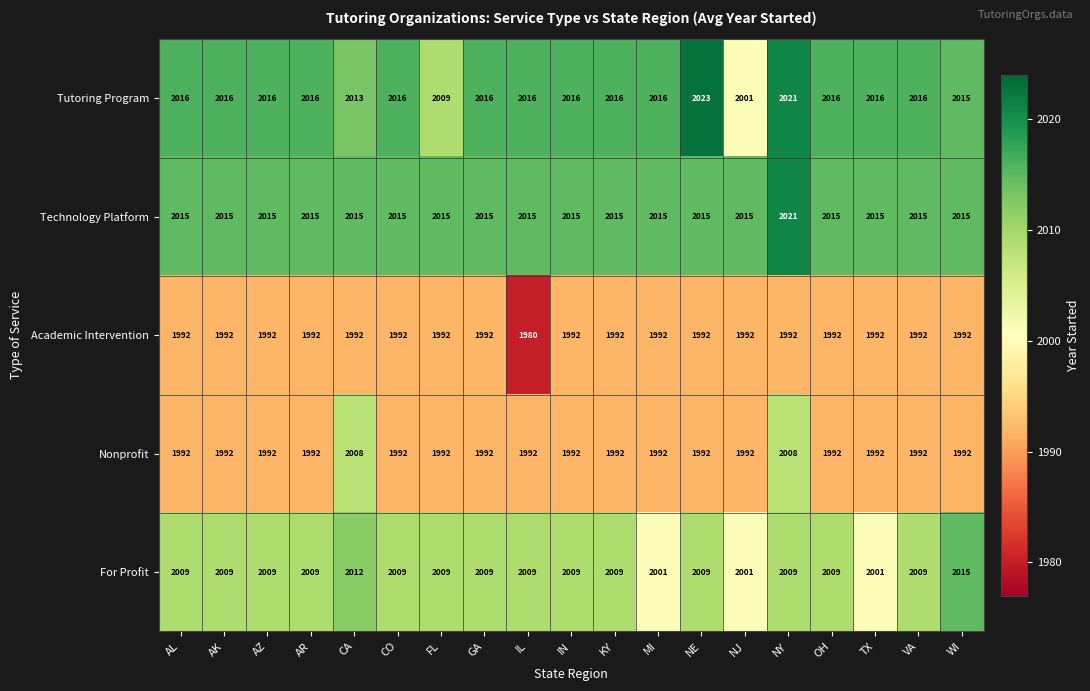

At which category does the chart reach its peak across all series?

NE